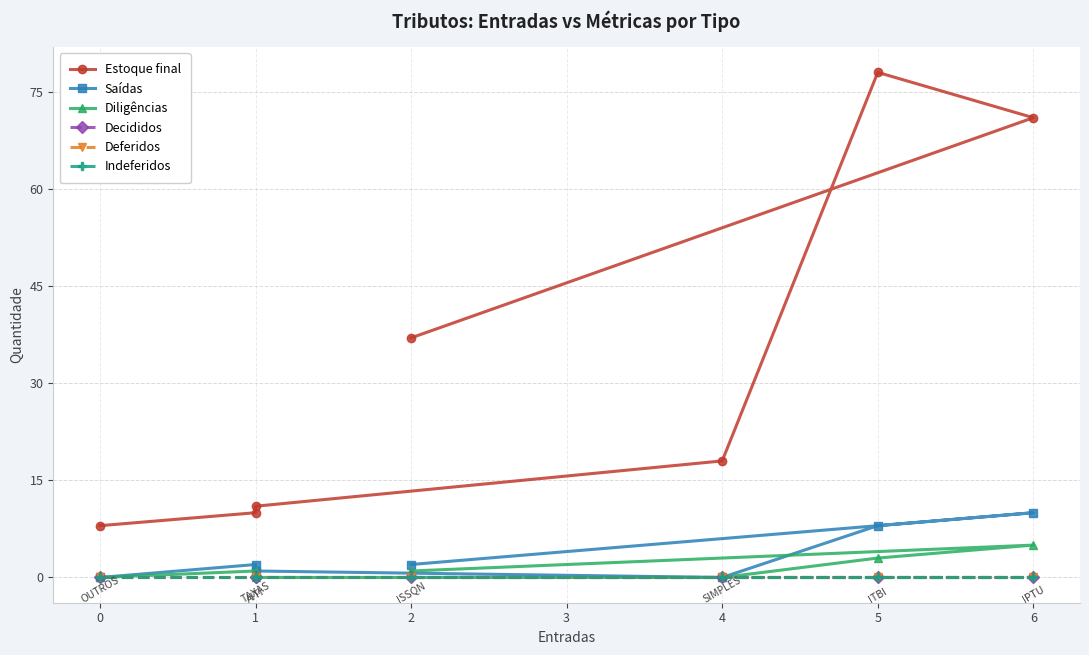

How many Saídas values are between 0 and 8?

6